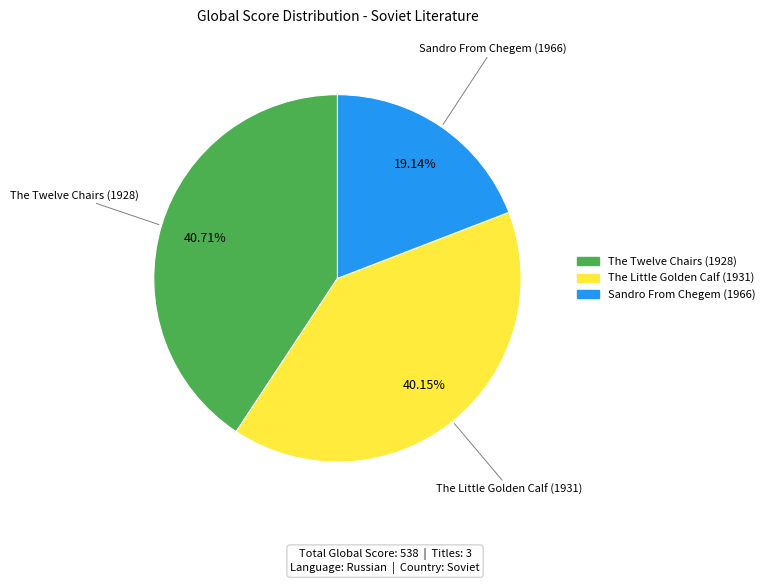

What percentage is the The Little Golden Calf (1931) slice, to the nearest percent?

40%